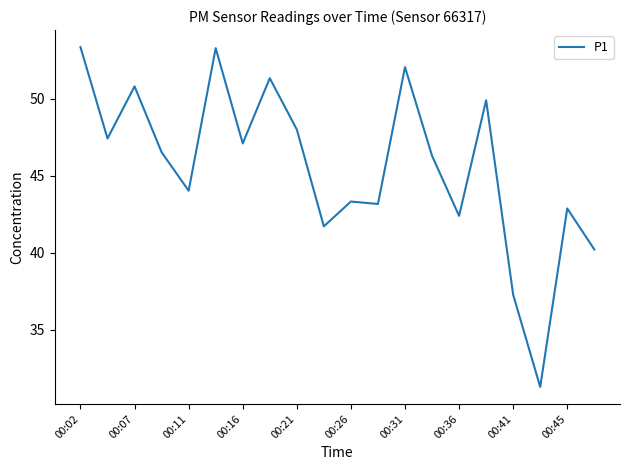

What is the average value?

45.6